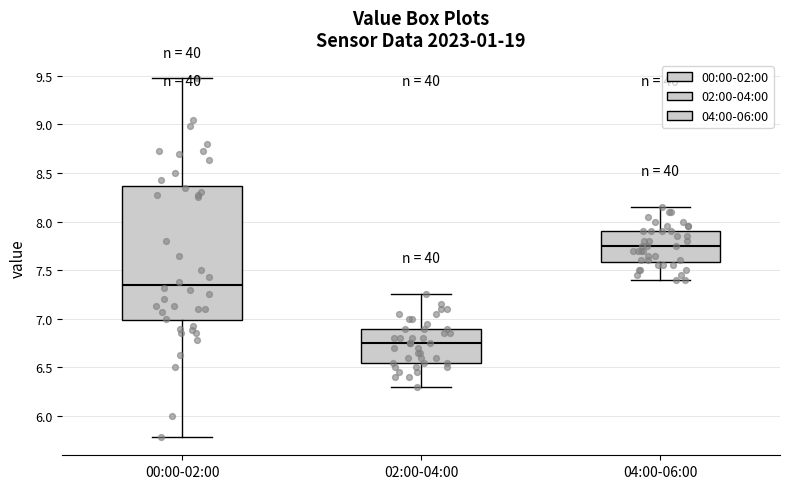

Where is the upper edge of the box for 00:00-02:00 on the y-axis? The values are not printed on the chart, so give them approximately, as read against the axis.

8.35